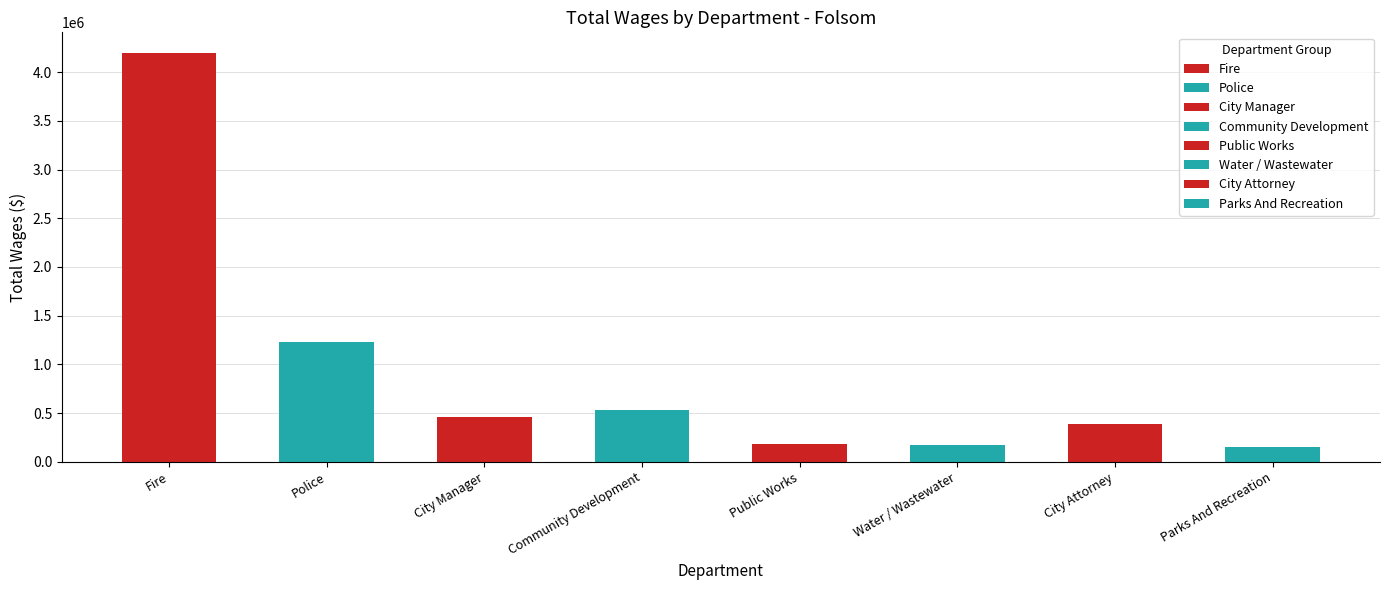

List the labels in order of value, largest first.

Fire, Police, Community Development, City Manager, City Attorney, Public Works, Water / Wastewater, Parks And Recreation